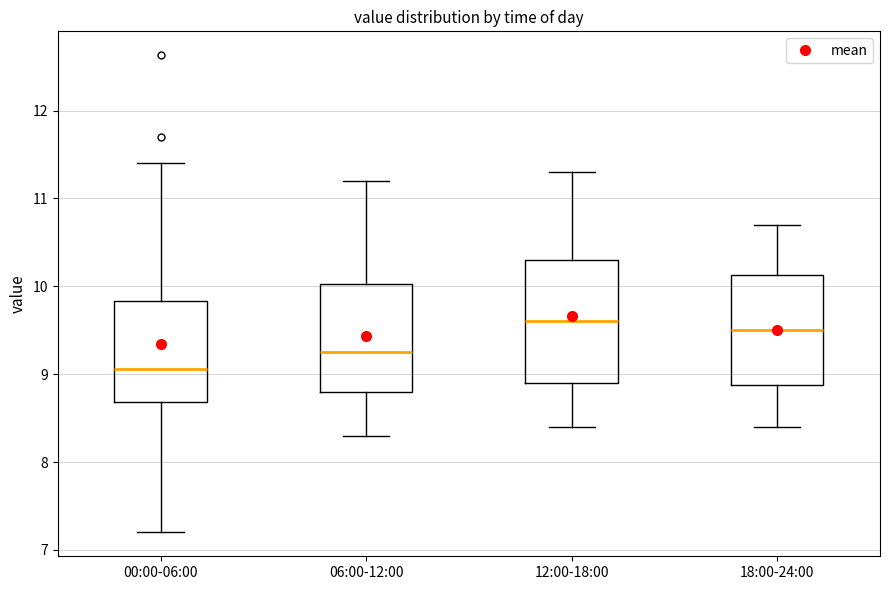

Which box is the tallest, from its lower edge to its upper edge?

12:00-18:00